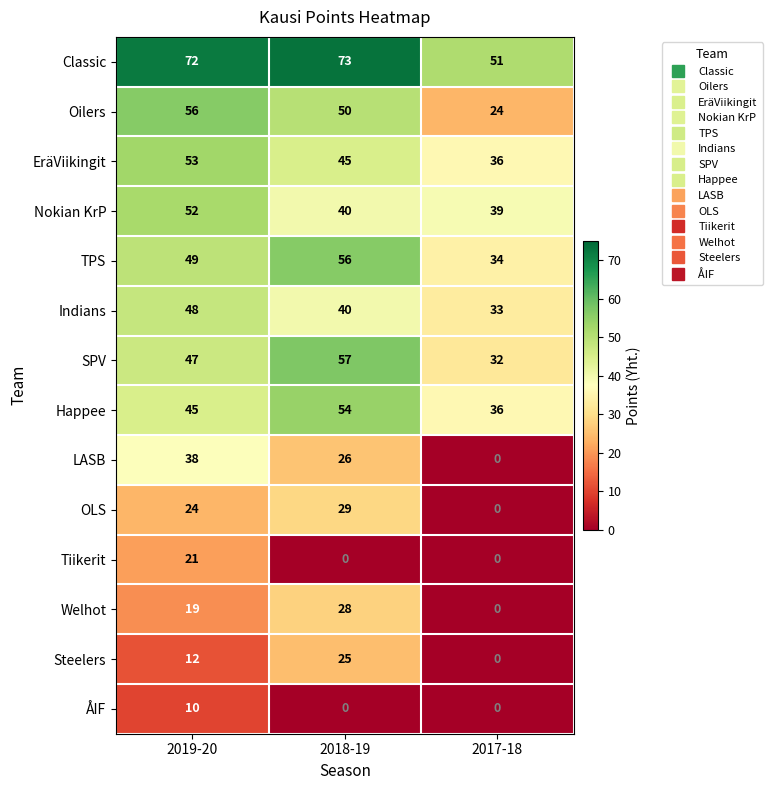

The value of Oilers at 2019-20 is 80. True or false?

False